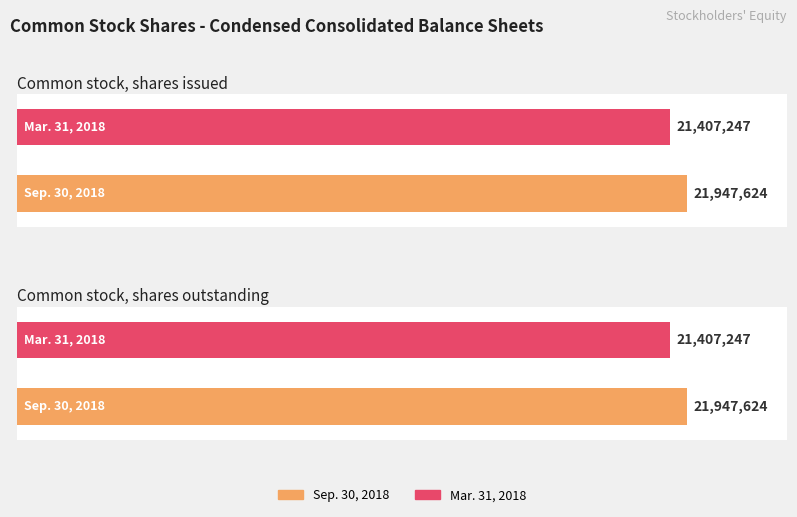

What is the total value across all series at Common stock, shares issued?

43354871